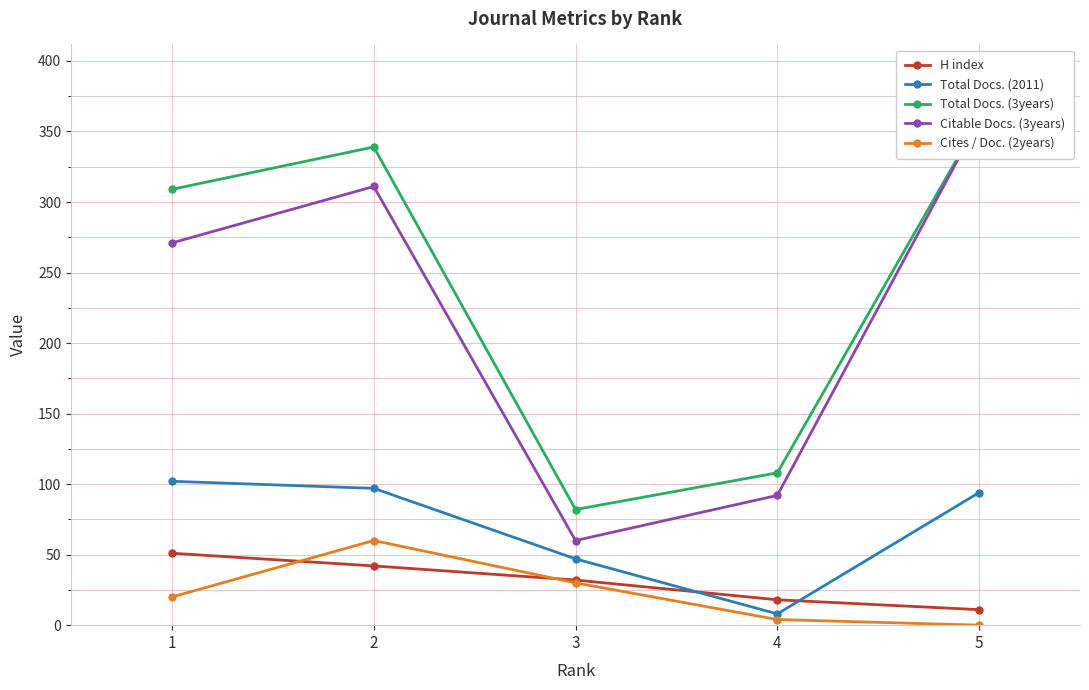

Count the Citable Docs. (3years) values in the range 92 to 311.

3